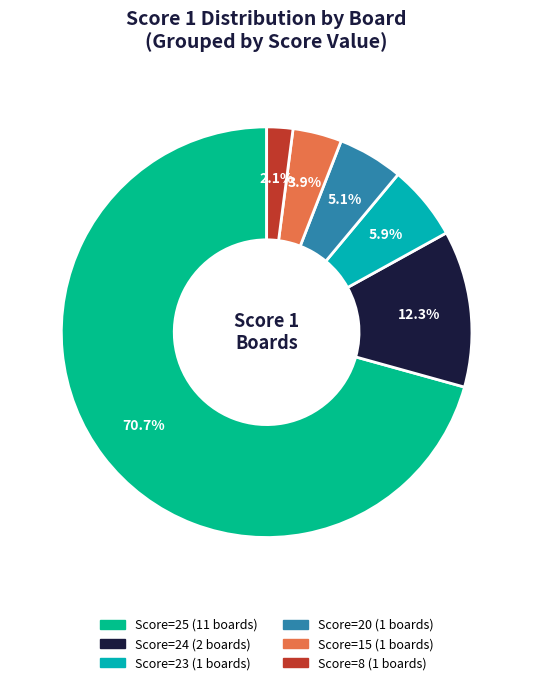

Is there any slice that represents more than half of the pie?

Yes